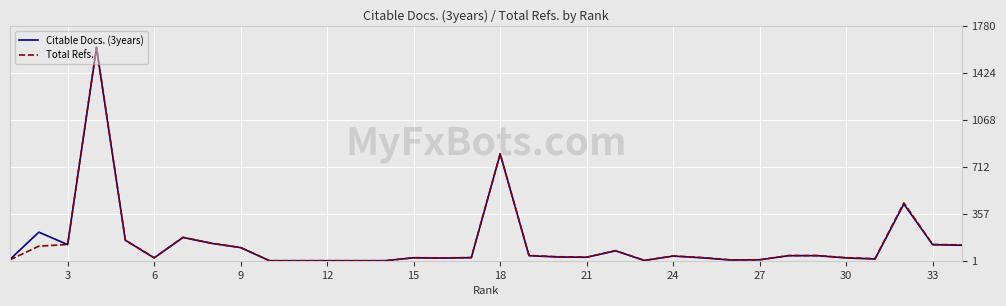

Which series has the widest spread of values?

Total Refs.